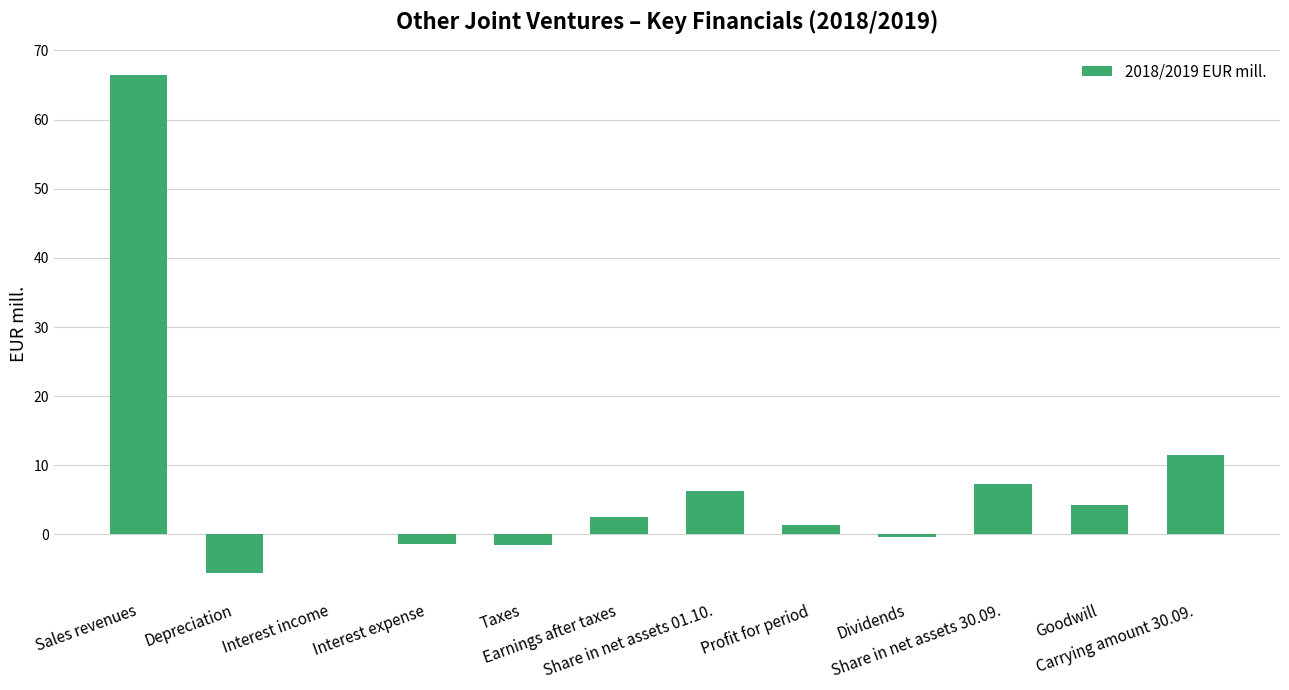

What is the maximum value shown in the chart?

66.5